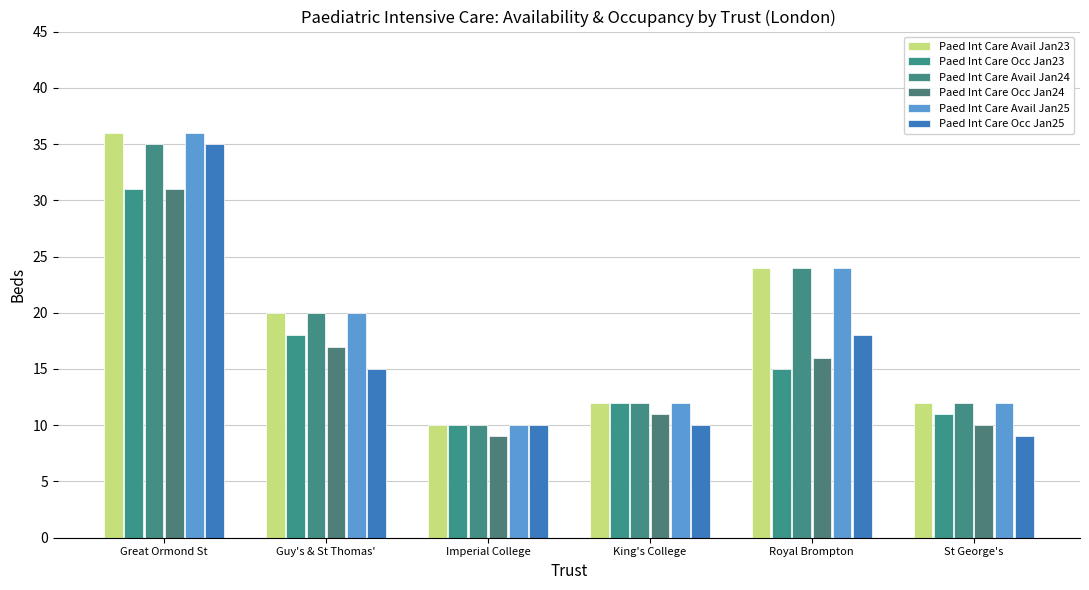

Count the number of categories in the chart.

6